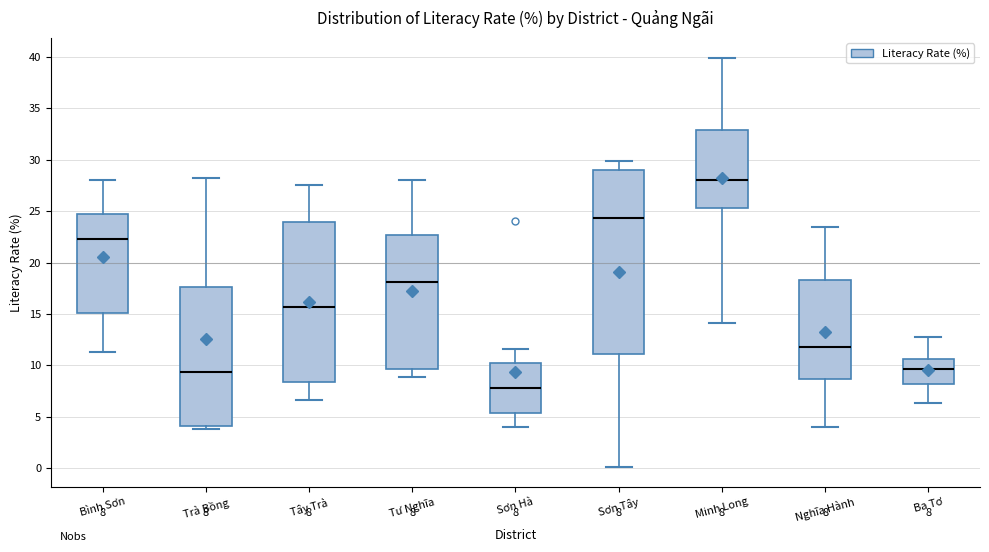

Which box's median line is the highest?

Minh Long